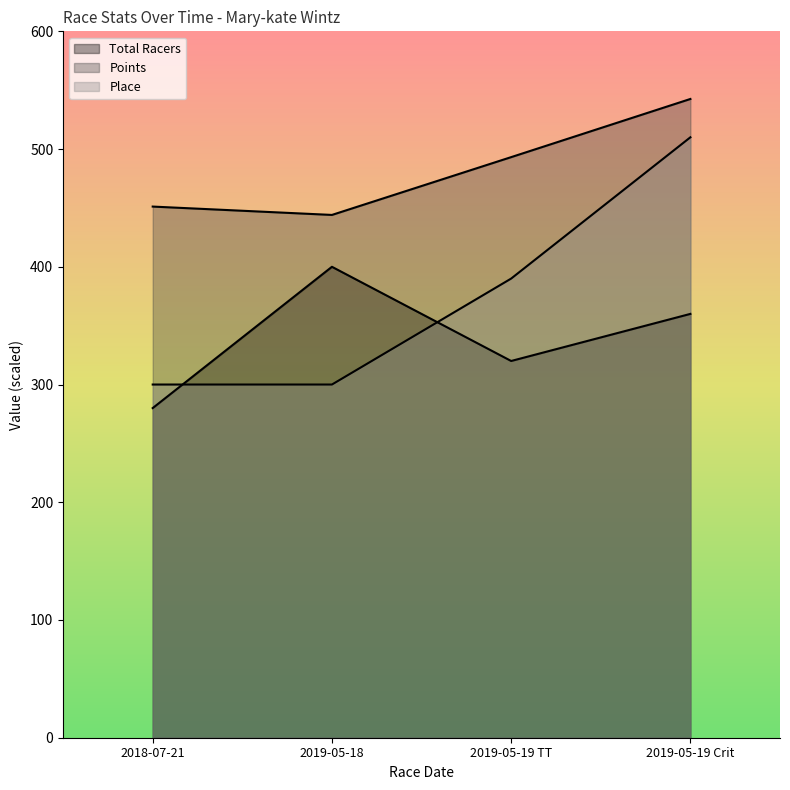

What are all the series names shown in the legend?

Total Racers, Points, Place